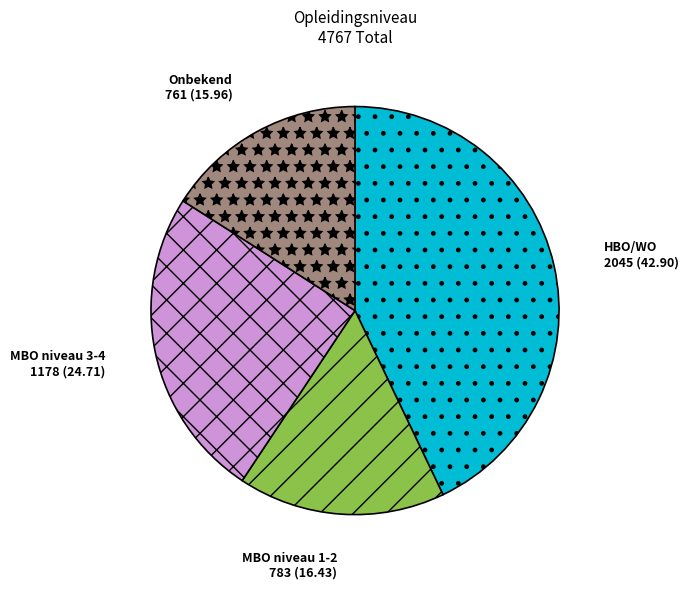

Is there any slice that represents more than half of the pie?

No